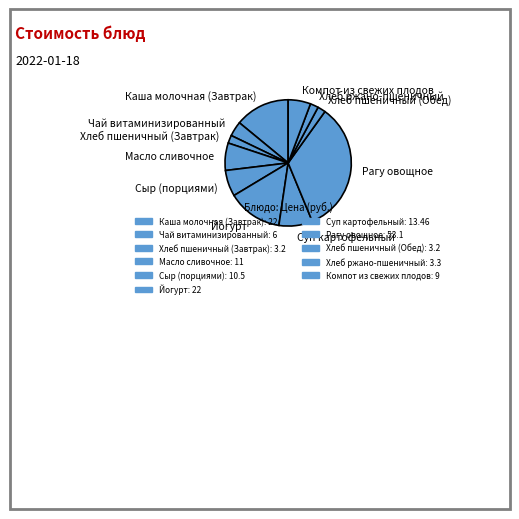

Does Каша молочная (Завтрак) account for over 50% of the chart?

No